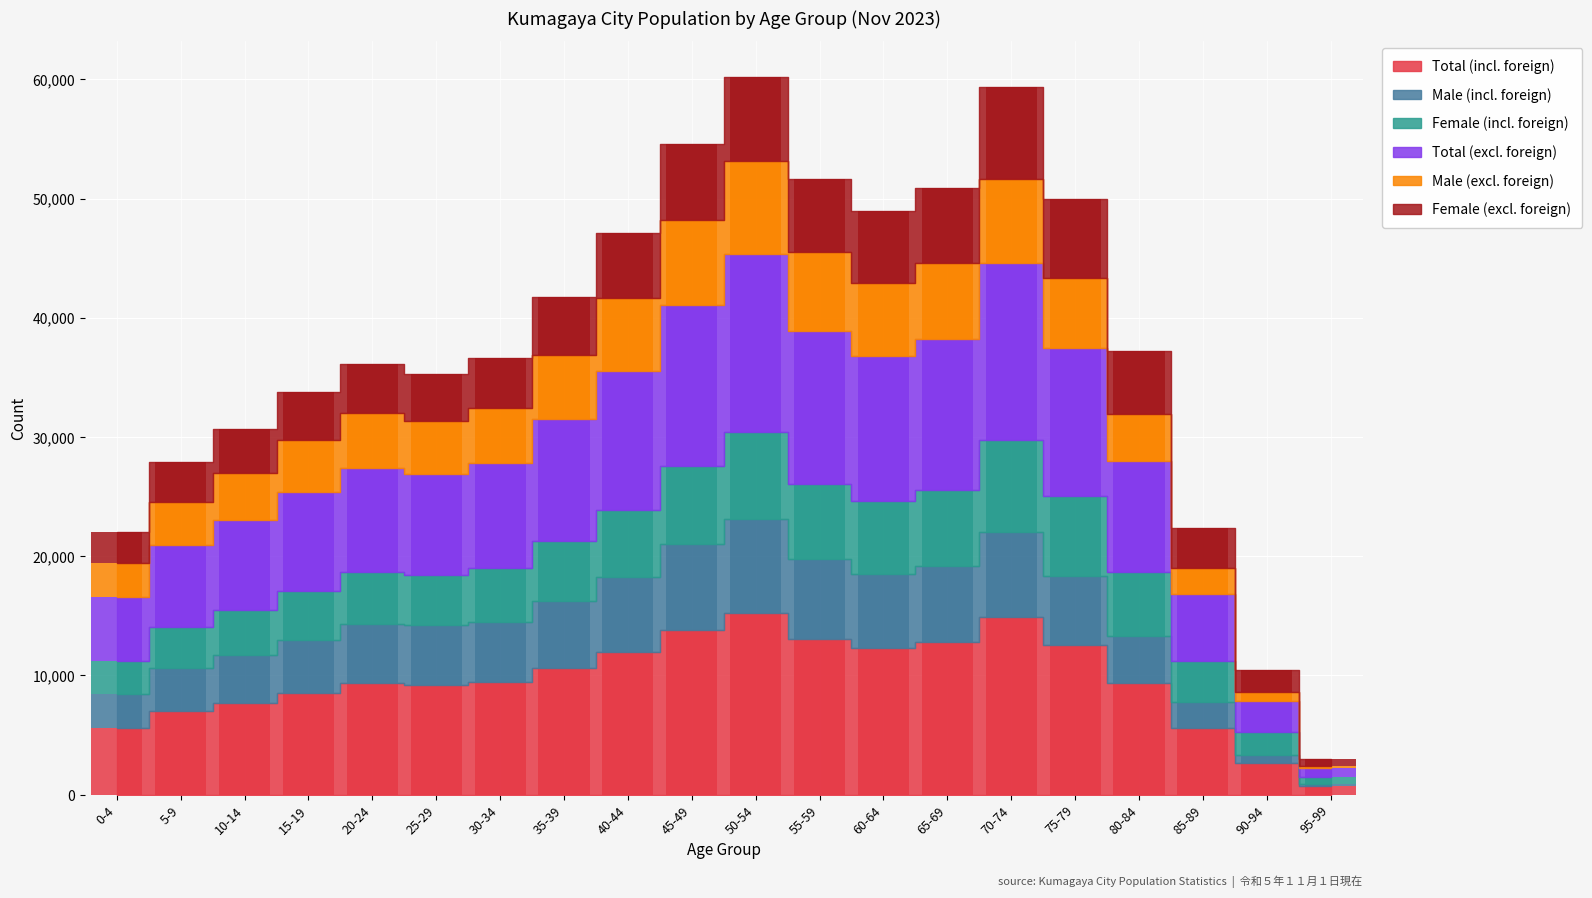

What position from the right is 10-14?

18